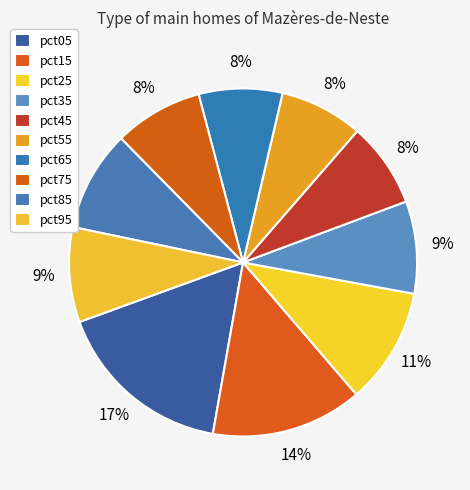

Count the number of slices in the pie.

10